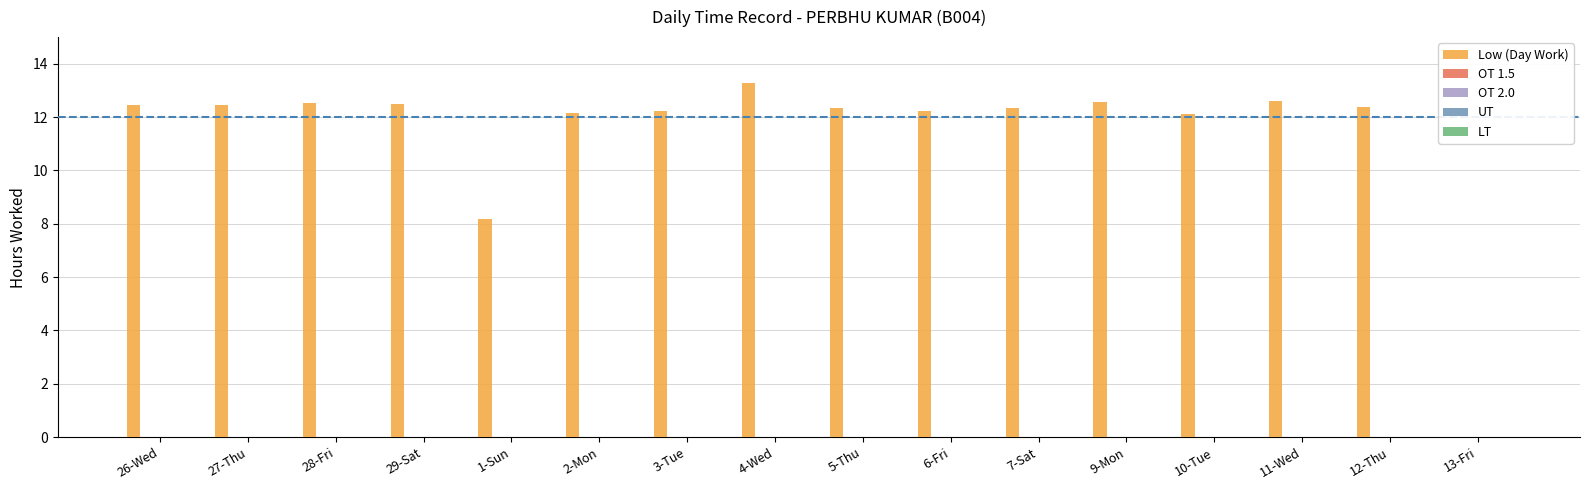

What is the greatest value displayed?

13.3